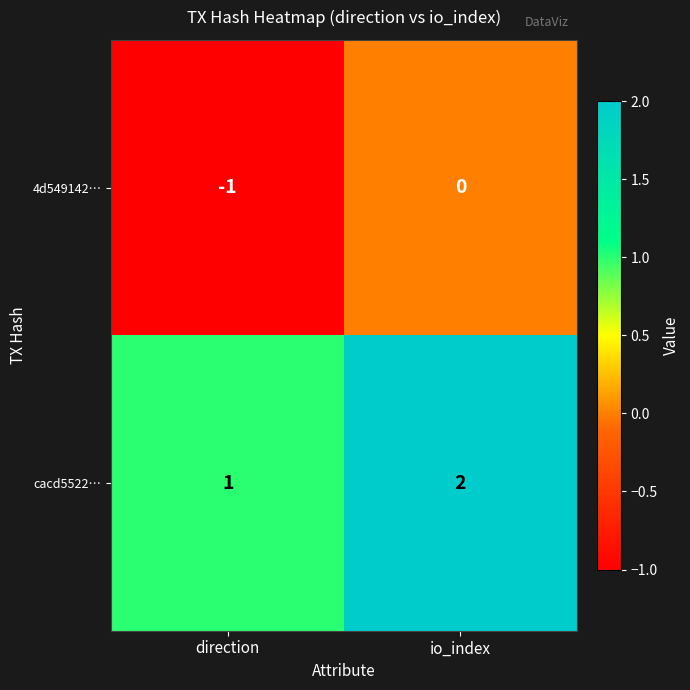

The cacd5522… series shows 2 at io_index. True or false?

True